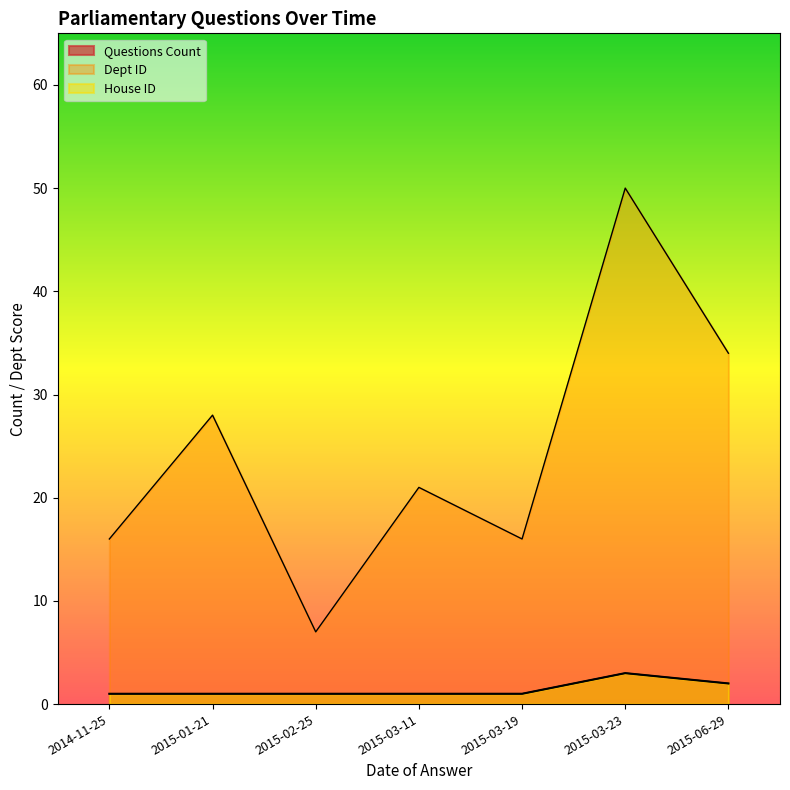

At which label does Dept ID reach its minimum?

2015-02-25